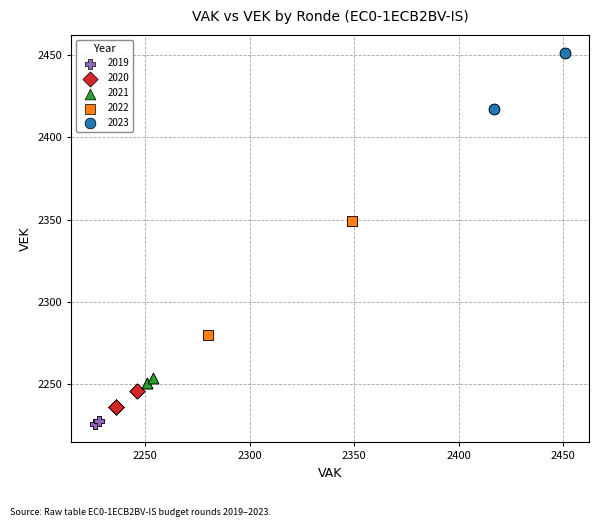

Which series has the widest spread of Y values?

2022